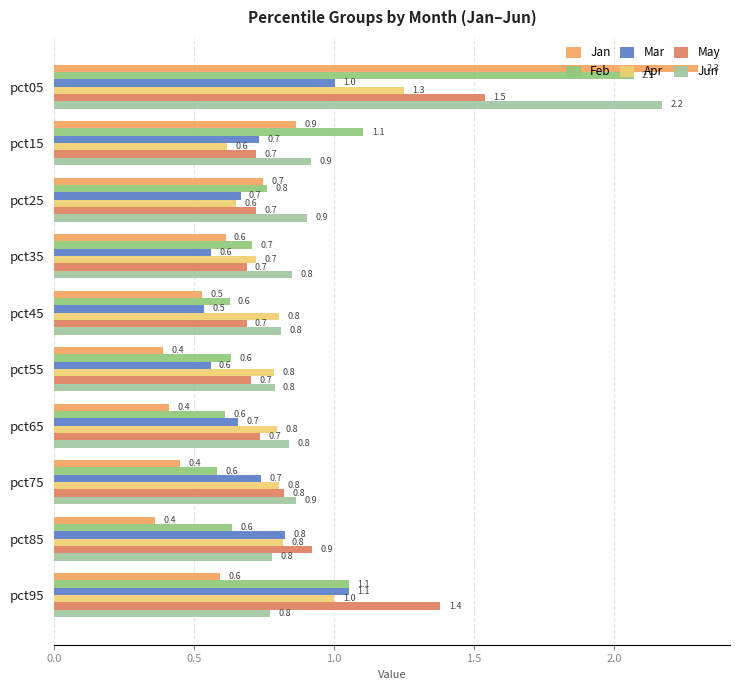

What is the minimum value for Feb?

0.6